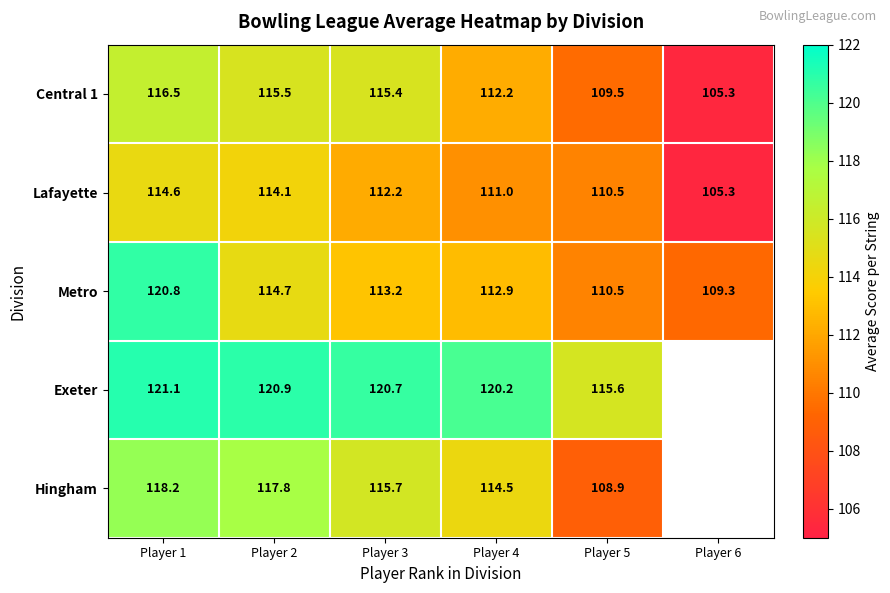

The Central 1 series shows 23.7 at Player 2. True or false?

False